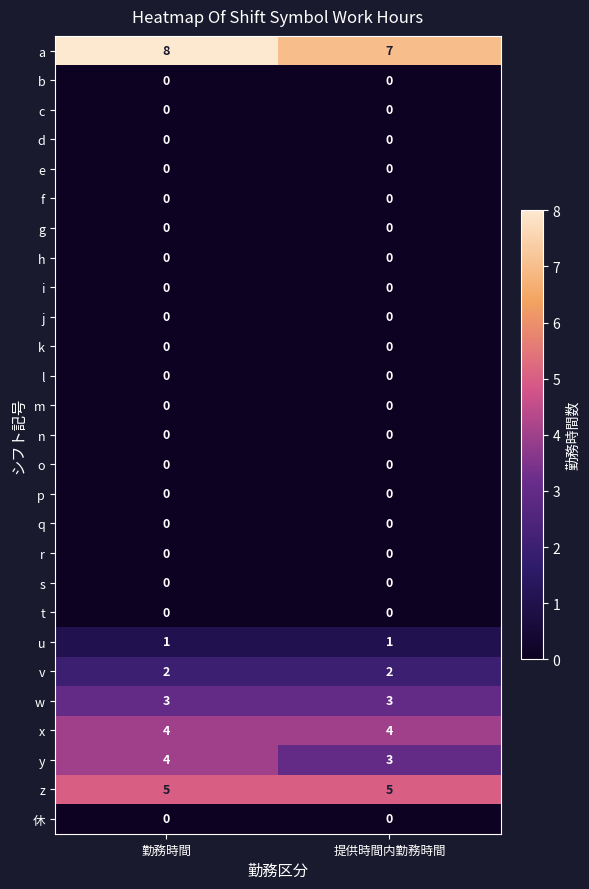

What is the total value across all series at 勤務時間?

27